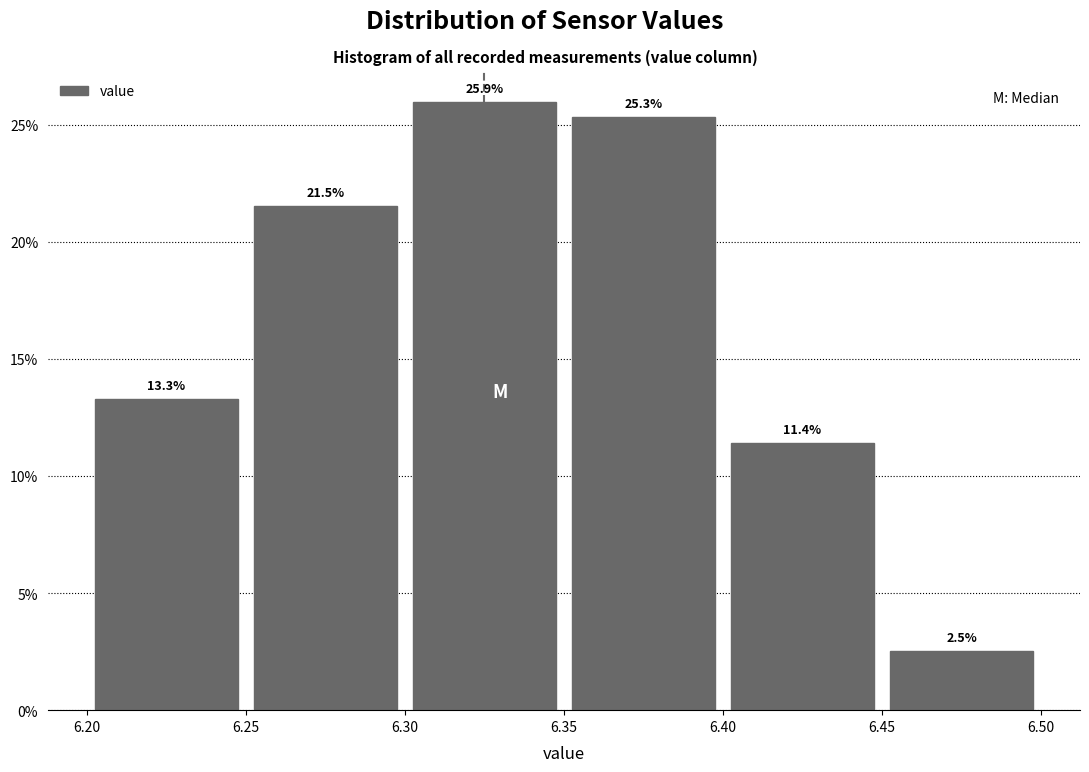

Reading left to right, list every bar in this chart as the range it spans on the x-axis followed by its height.

6.20 to 6.25: 13.3
6.25 to 6.30: 21.5
6.30 to 6.35: 25.9
6.35 to 6.40: 25.3
6.40 to 6.45: 11.4
6.45 to 6.50: 2.5